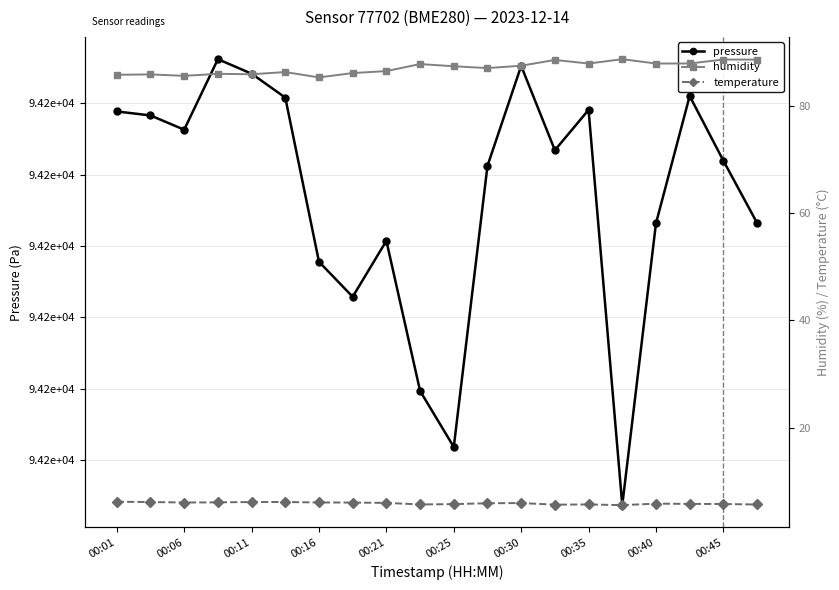

How many data points in pressure are above 94203?

10